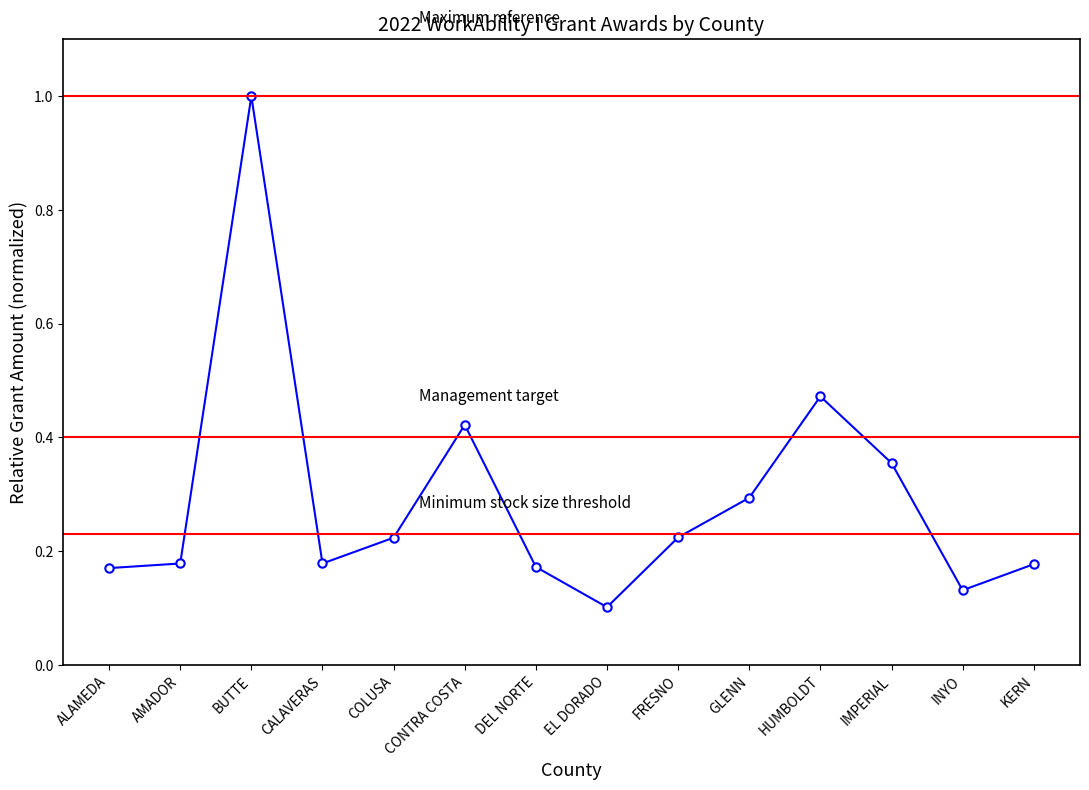

What is the label of the 6th point from the right?

FRESNO